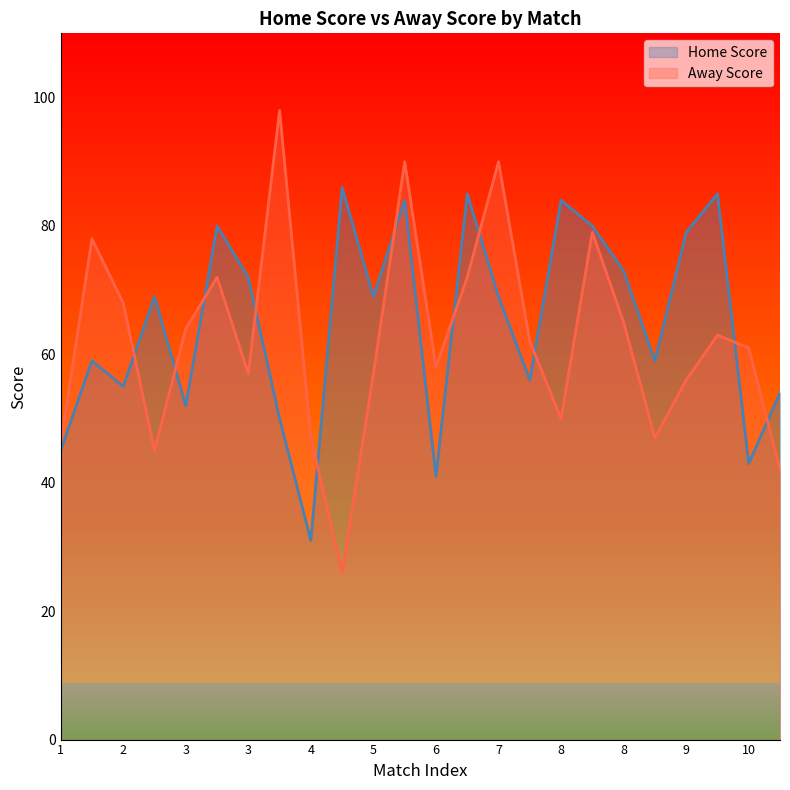

List the series in order of their overall mean, highest first.

Home Score, Away Score